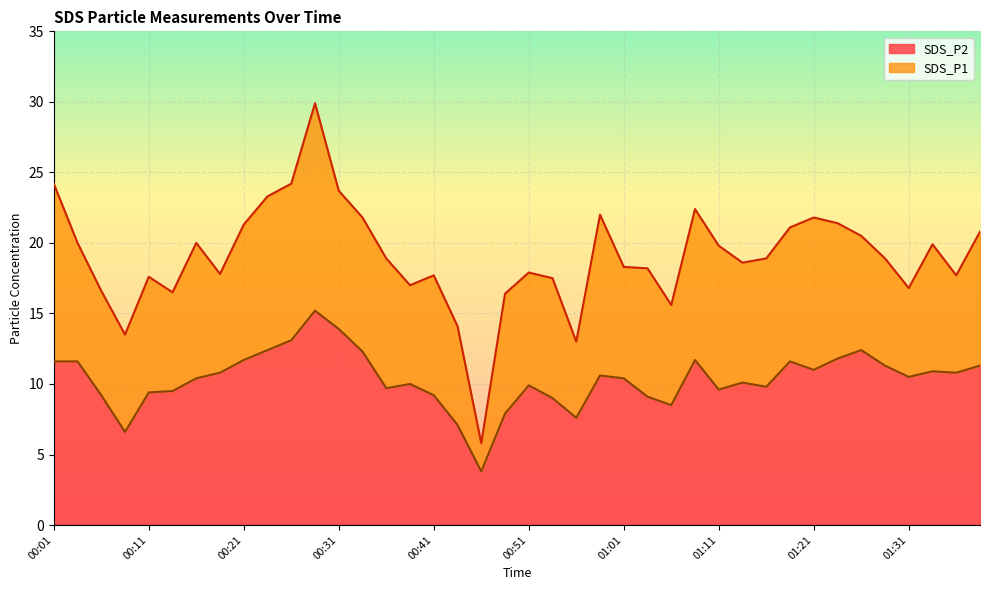

At how many categories does at least one series exceed 21?

12